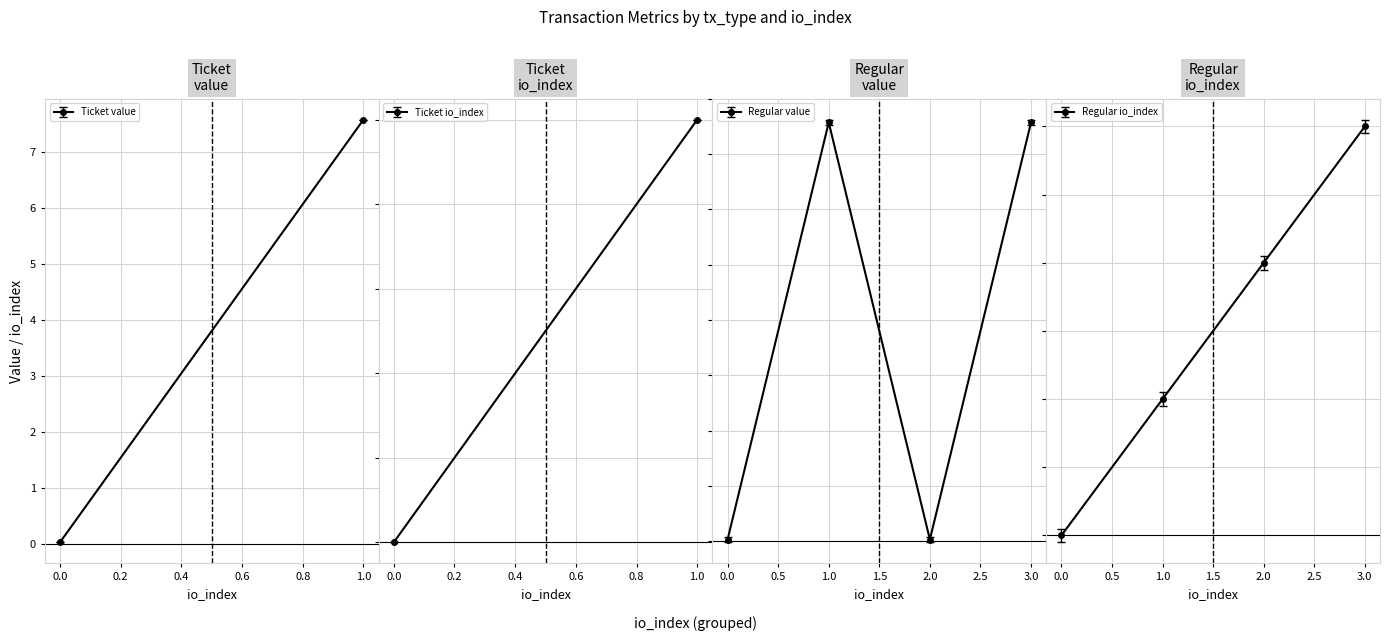

Does the chart display data point markers on the line(s)?

Yes